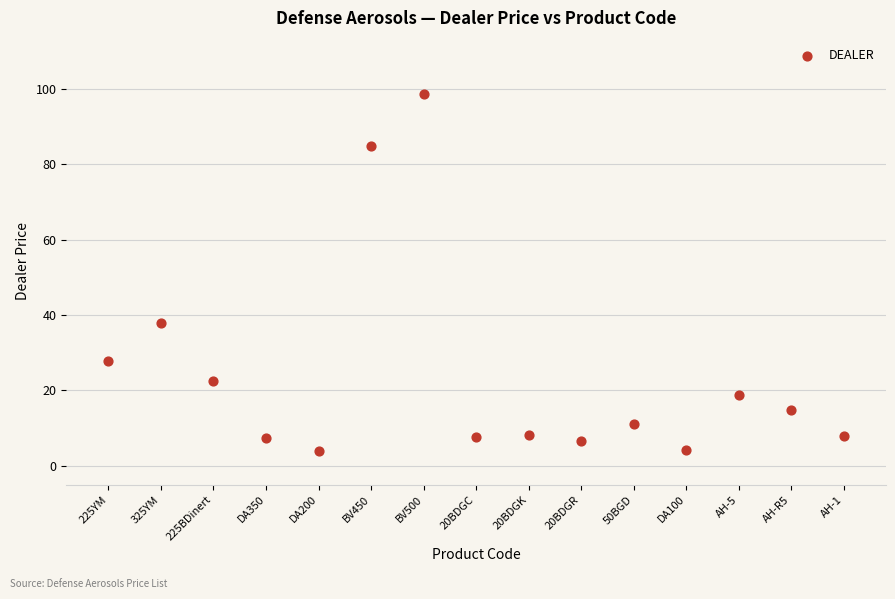

What Y value in the scatter plot is closest to 51?

37.8